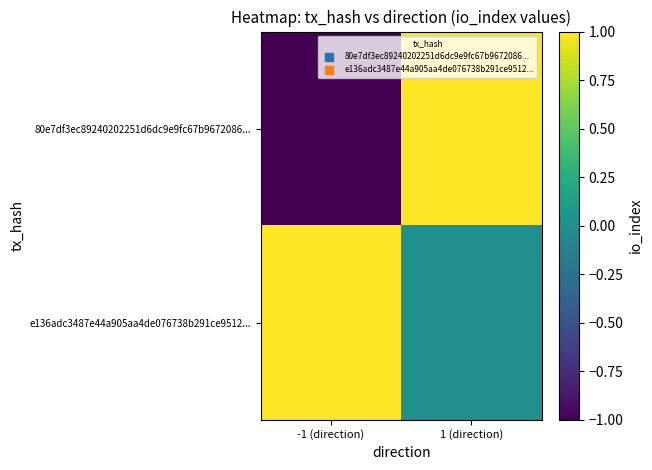

Which series has the largest range (max minus min)?

80e7df3ec89240202251d6dc9e9fc67b9672086...